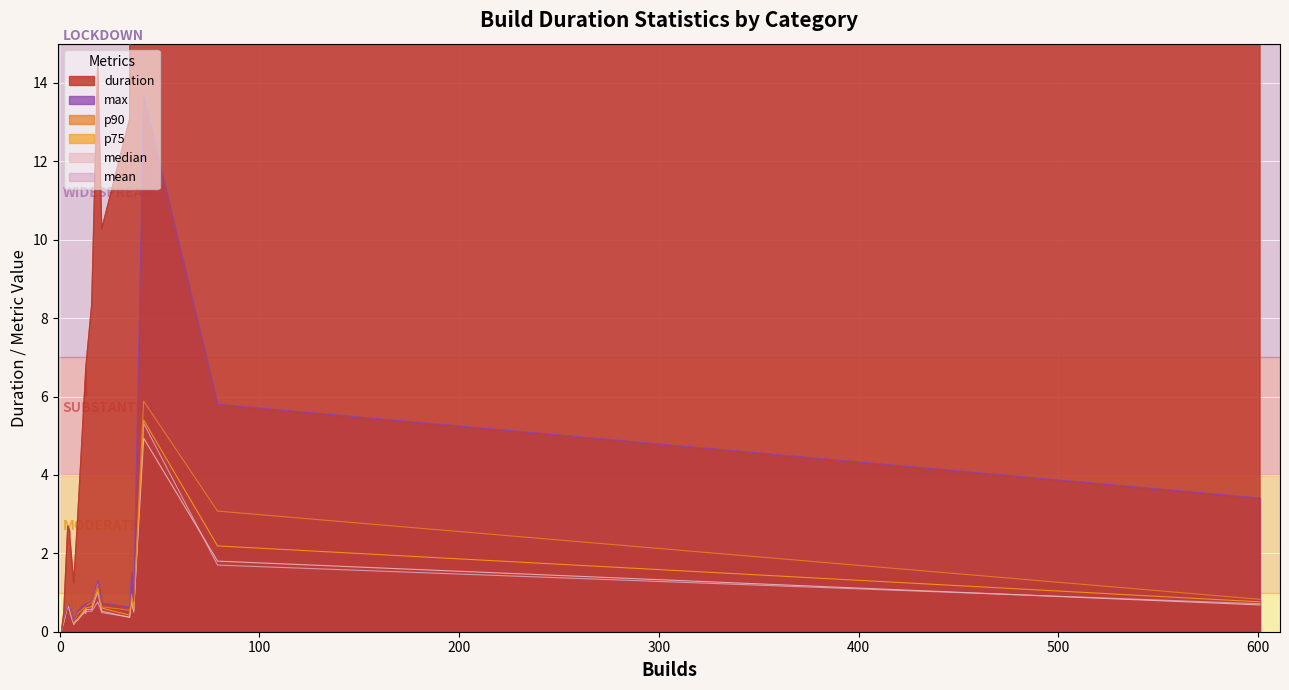

Which series has the largest total across all categories?

duration